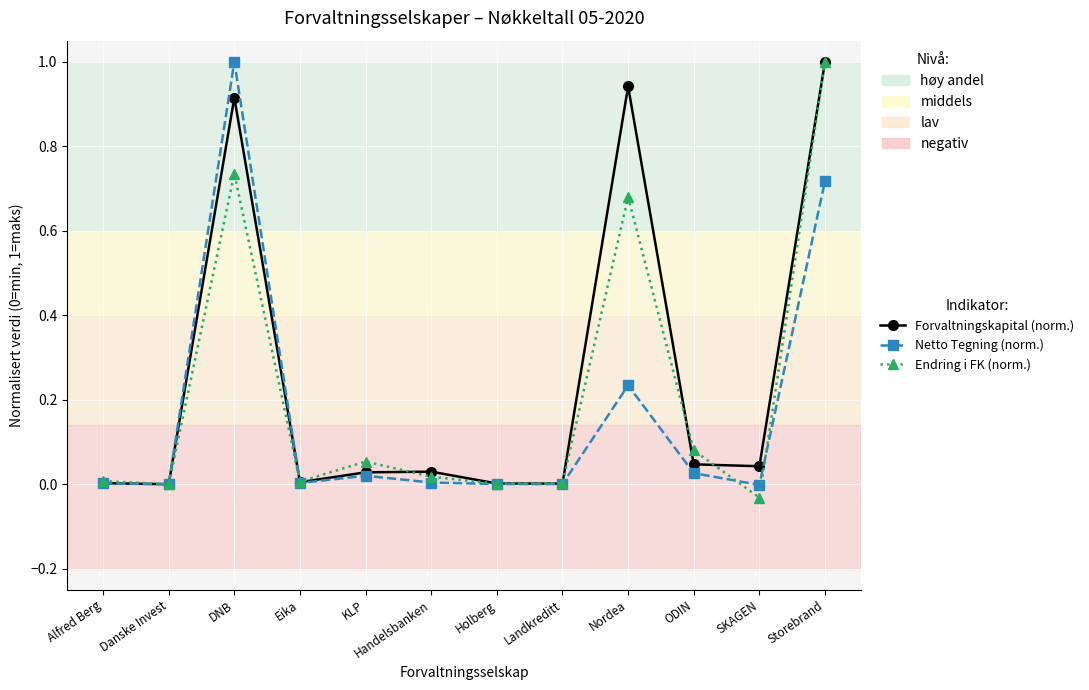

True or false: Endring i FK (norm.) has more than 2 interior local peaks.

True